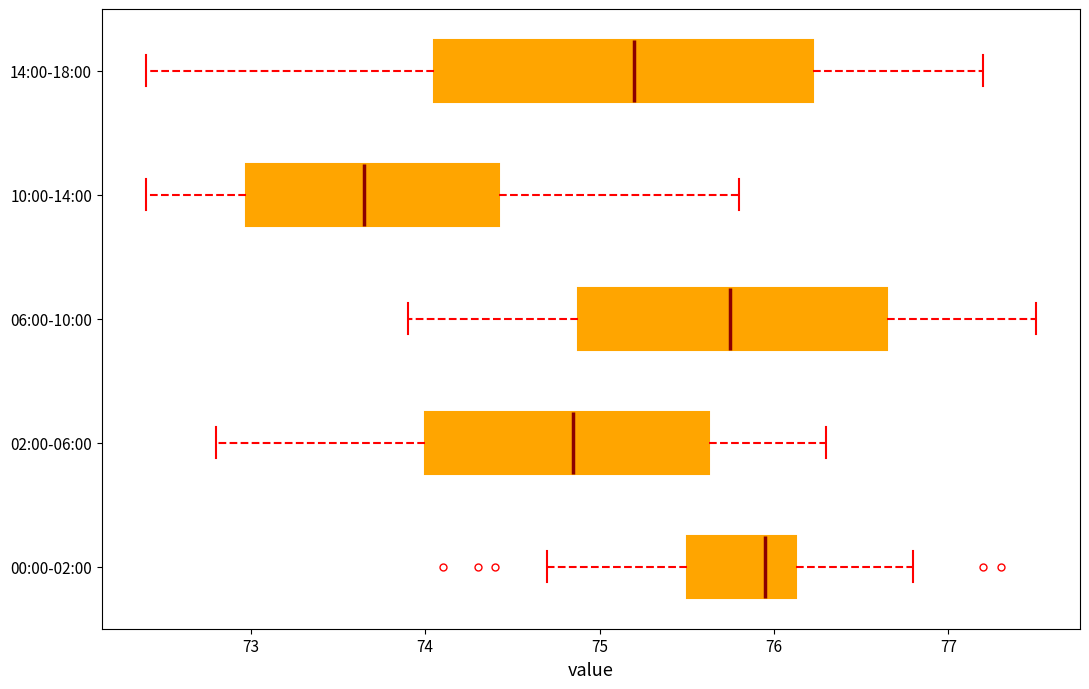

Reading bottom to top, read every box against the x-axis: the position of its median line, the range the box covers, and the ends of its whiskers. The values are not printed on the chart, so give them approximately, as read against the axis.

00:00-02:00: median 76.0, box 75.5 to 76.1, whiskers 74.7 to 76.8
02:00-06:00: median 74.9, box 74.0 to 75.6, whiskers 72.8 to 76.3
06:00-10:00: median 75.8, box 74.9 to 76.7, whiskers 73.9 to 77.5
10:00-14:00: median 73.7, box 73.0 to 74.4, whiskers 72.4 to 75.8
14:00-18:00: median 75.2, box 74.1 to 76.2, whiskers 72.4 to 77.2